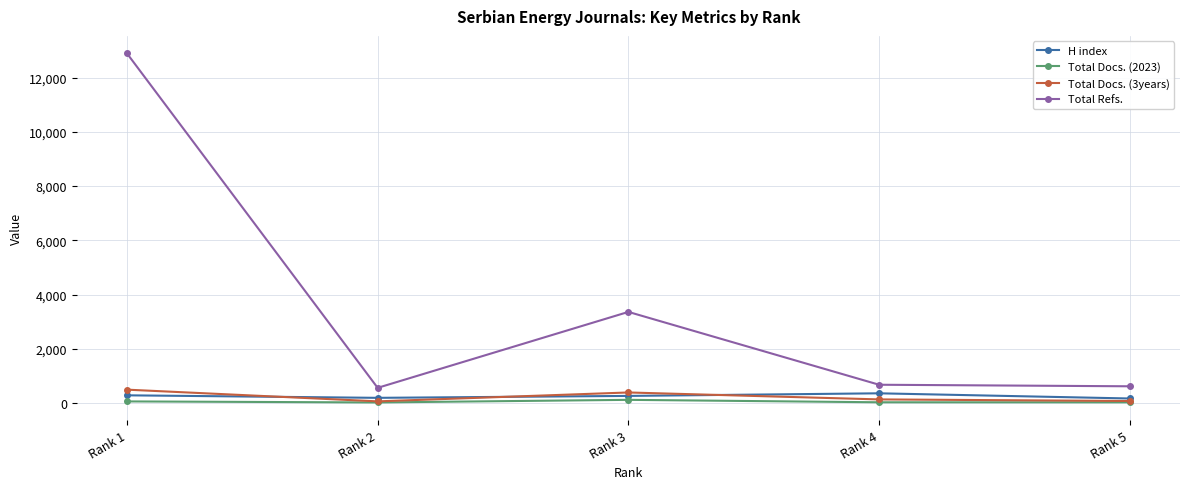

What are all the series names shown in the legend?

H index, Total Docs. (2023), Total Docs. (3years), Total Refs.